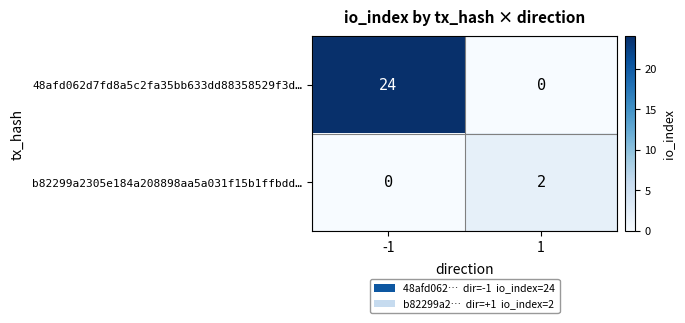

Between -1 and 1, which series saw the biggest shift?

48afd062d7fd8a5c2fa35bb633dd88358529f3d…